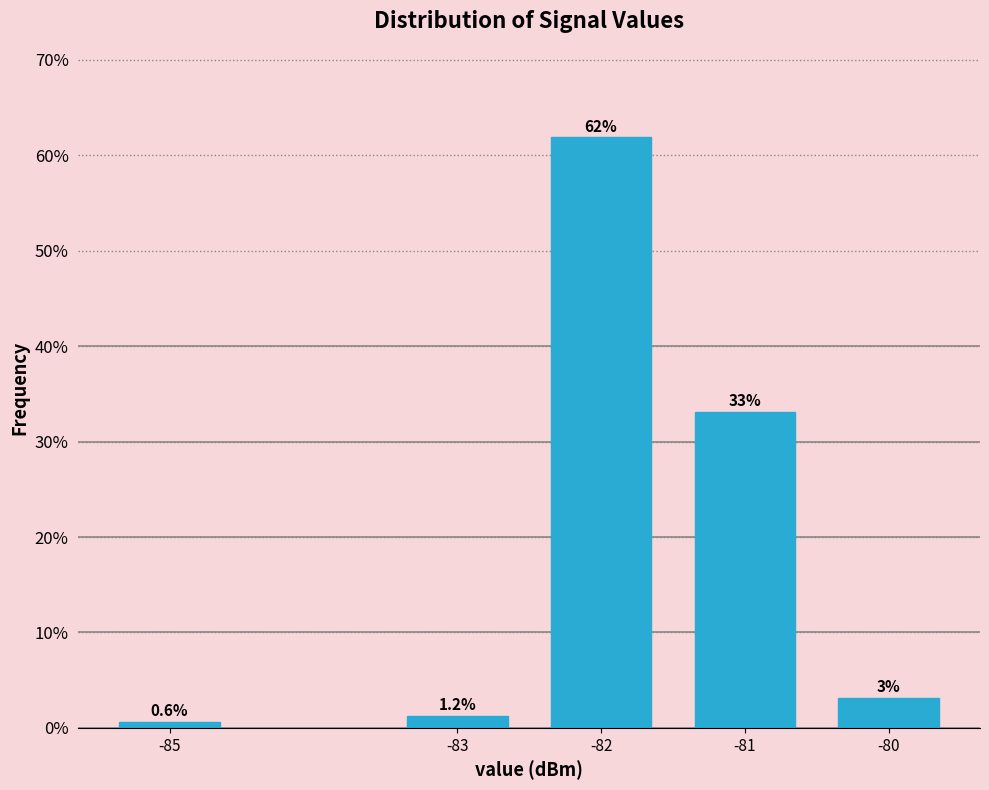

What is the average value?

20.0